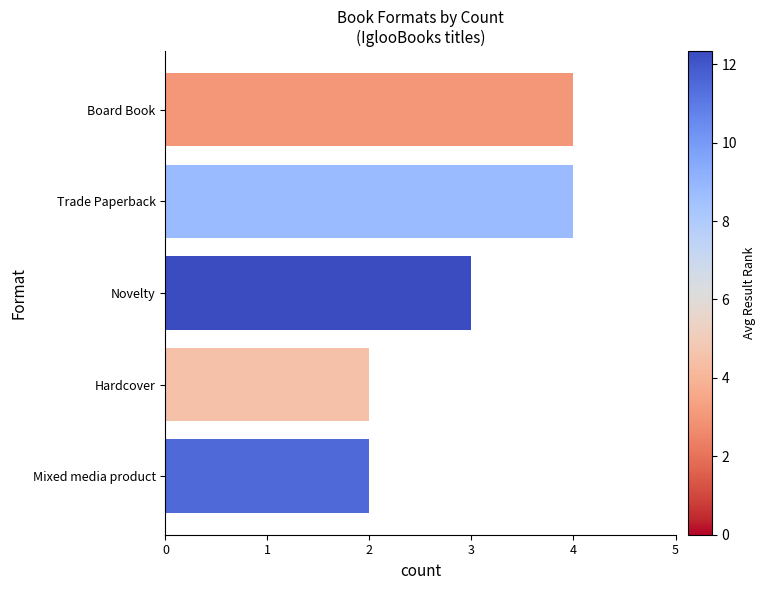

What is the label of the 5th bar from the bottom?

Board Book